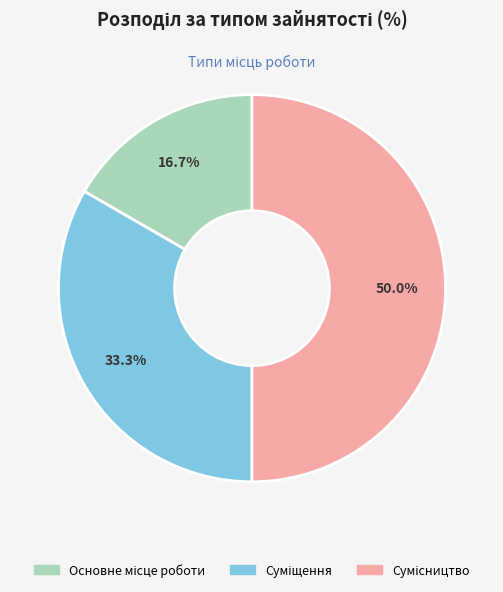

Which category has the smallest portion of the pie?

Основне місце роботи